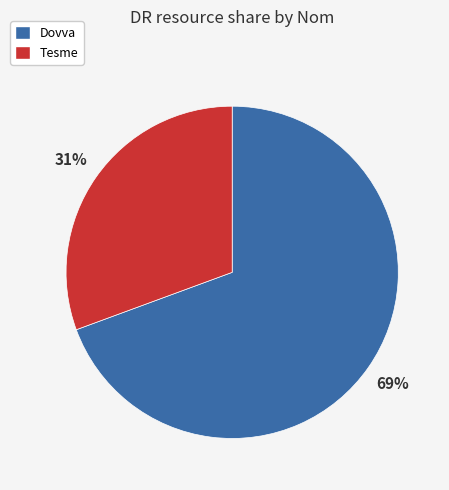

Is the sum of Tesme and Dovva greater than half?

Yes